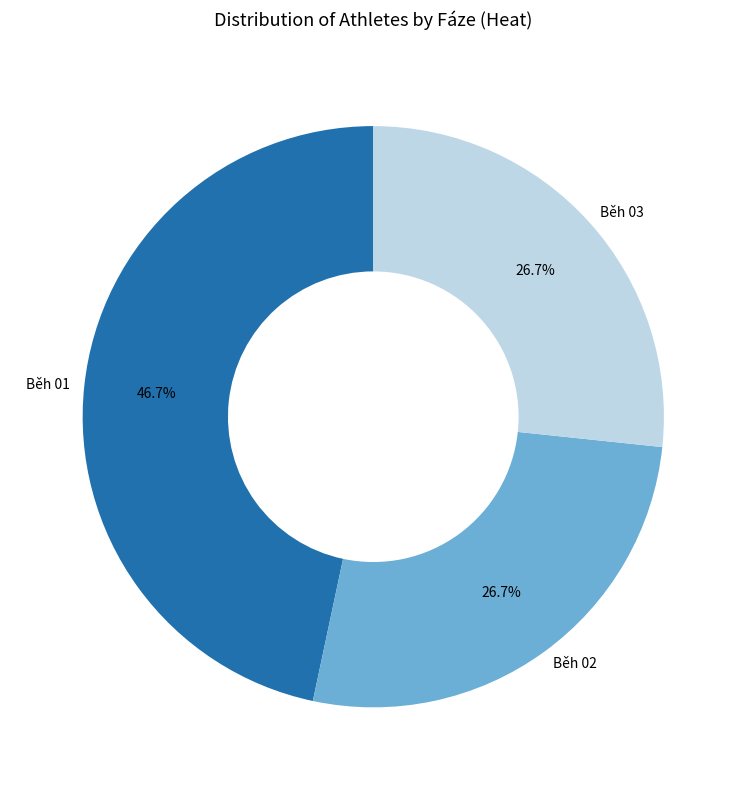

To the nearest percent, what is the difference between the largest and smallest slice percentages?

20%